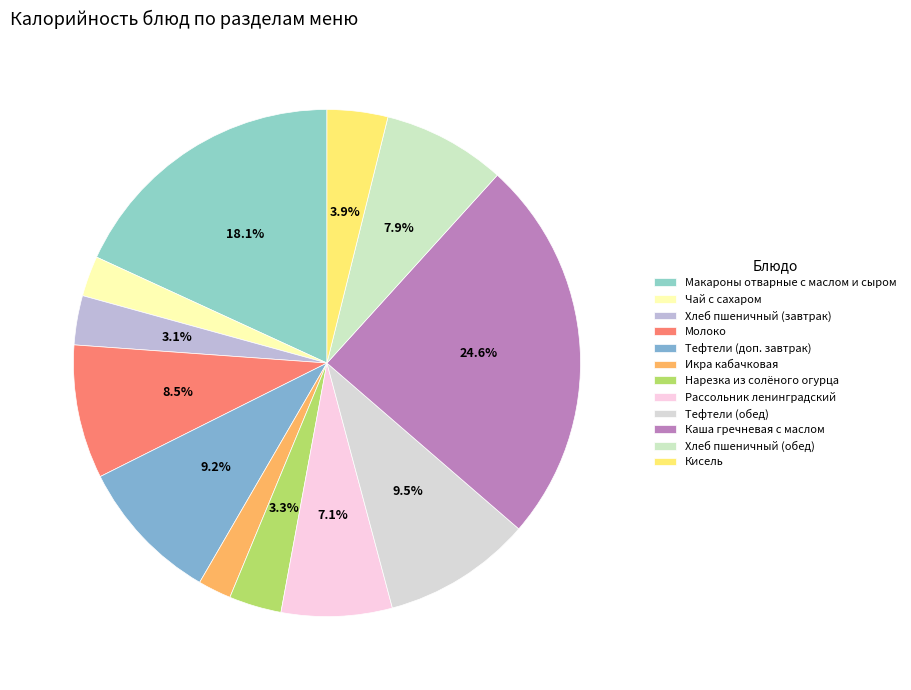

How many slices are in this pie chart?

12